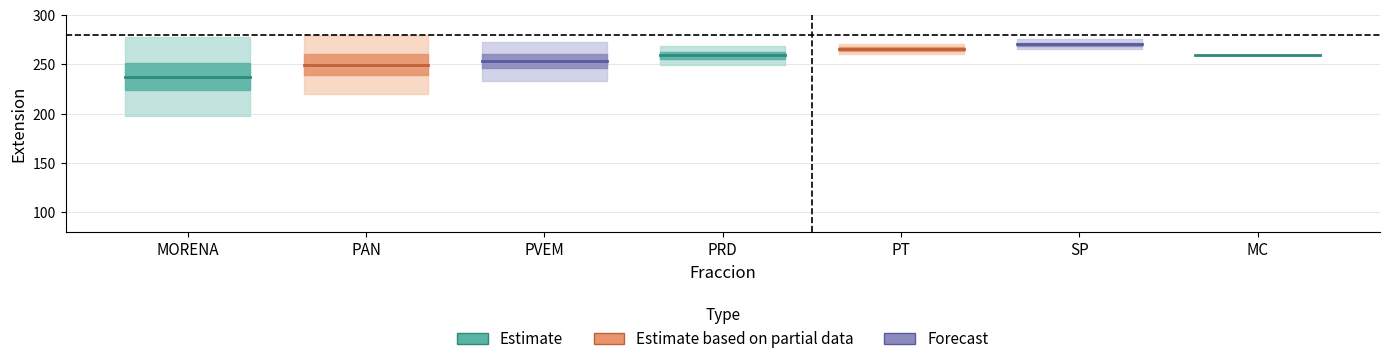

Which category has the lowest value across all series?

MORENA